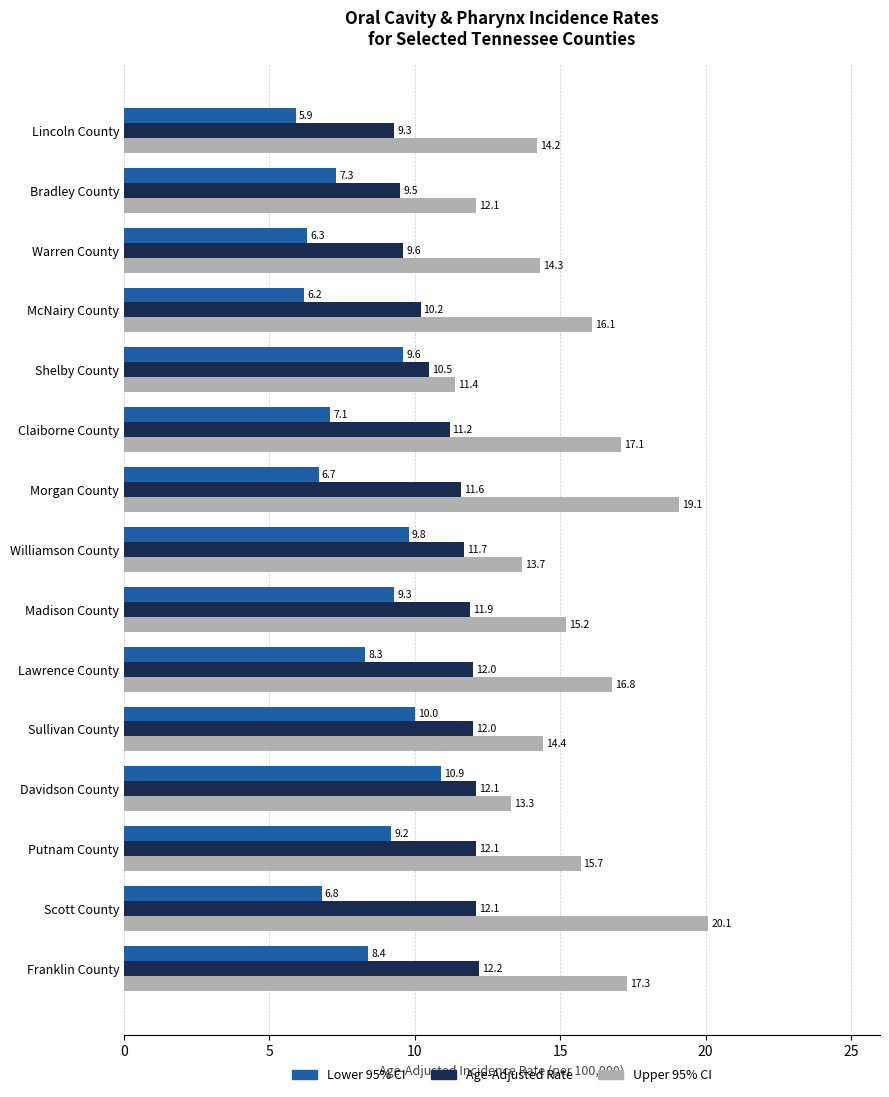

Which series has the largest total across all categories?

Upper 95% CI